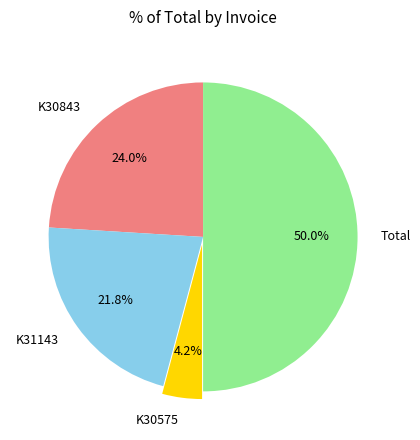

How much of the chart is everything except K31143?

78.2%